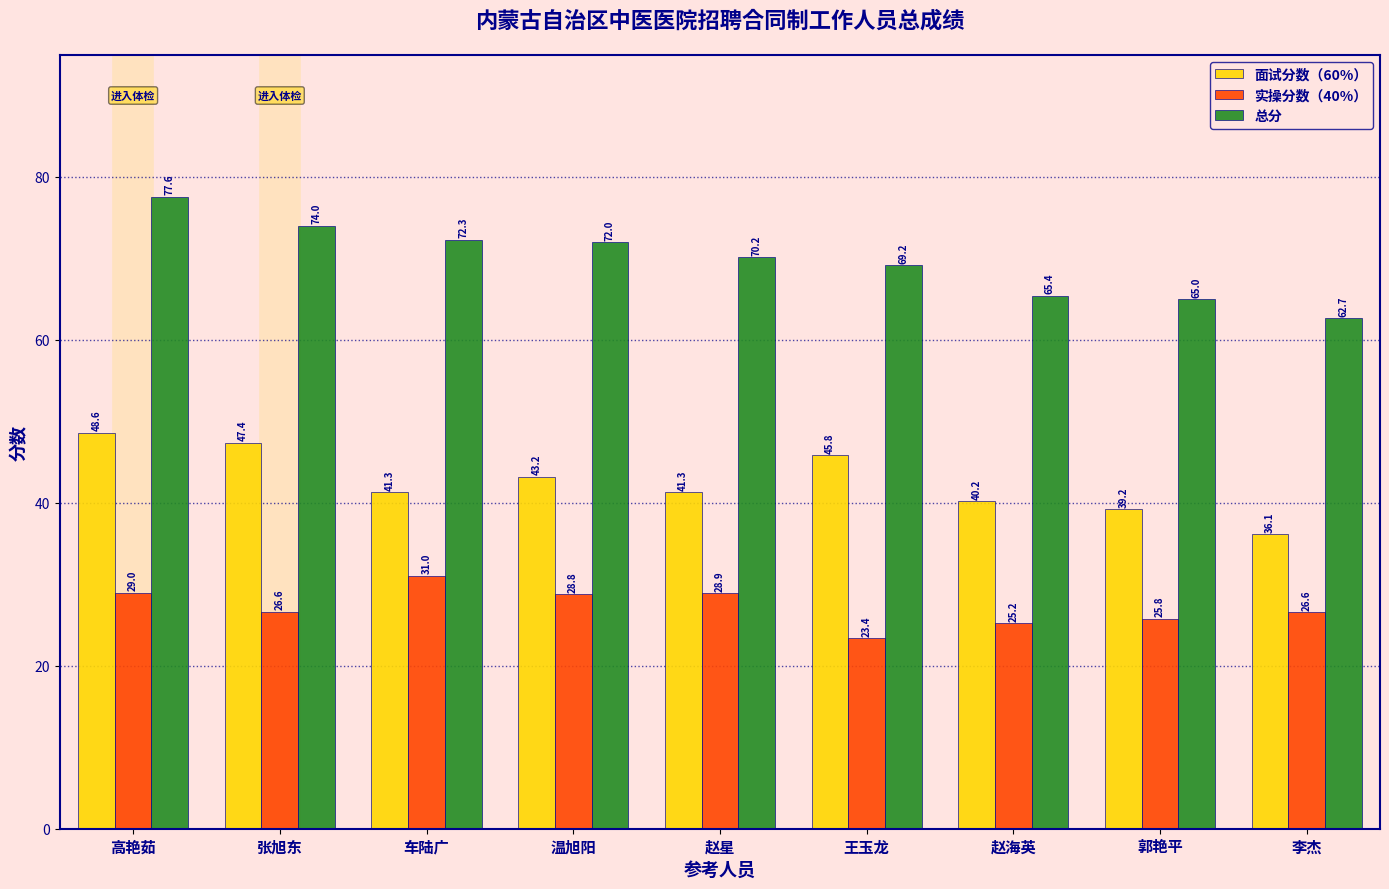

Rank the series by their average value, from lowest to highest.

实操分数（40%）, 面试分数（60%）, 总分